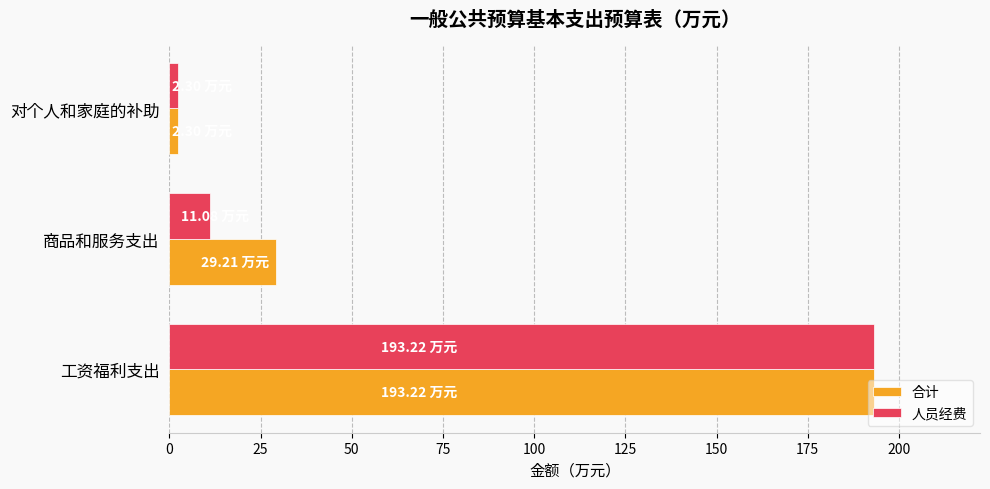

Rank the categories by 合计 value from lowest to highest.

对个人和家庭的补助, 商品和服务支出, 工资福利支出